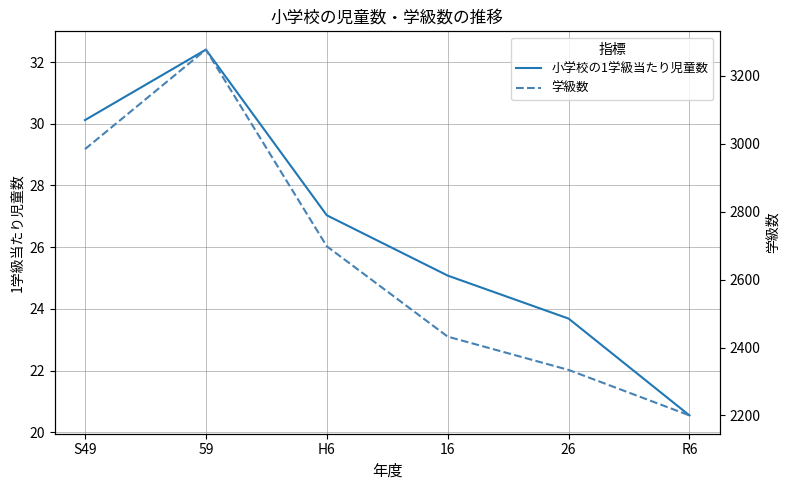

Where is 小学校の1学級当たり児童数 nearest to the value 26?

16